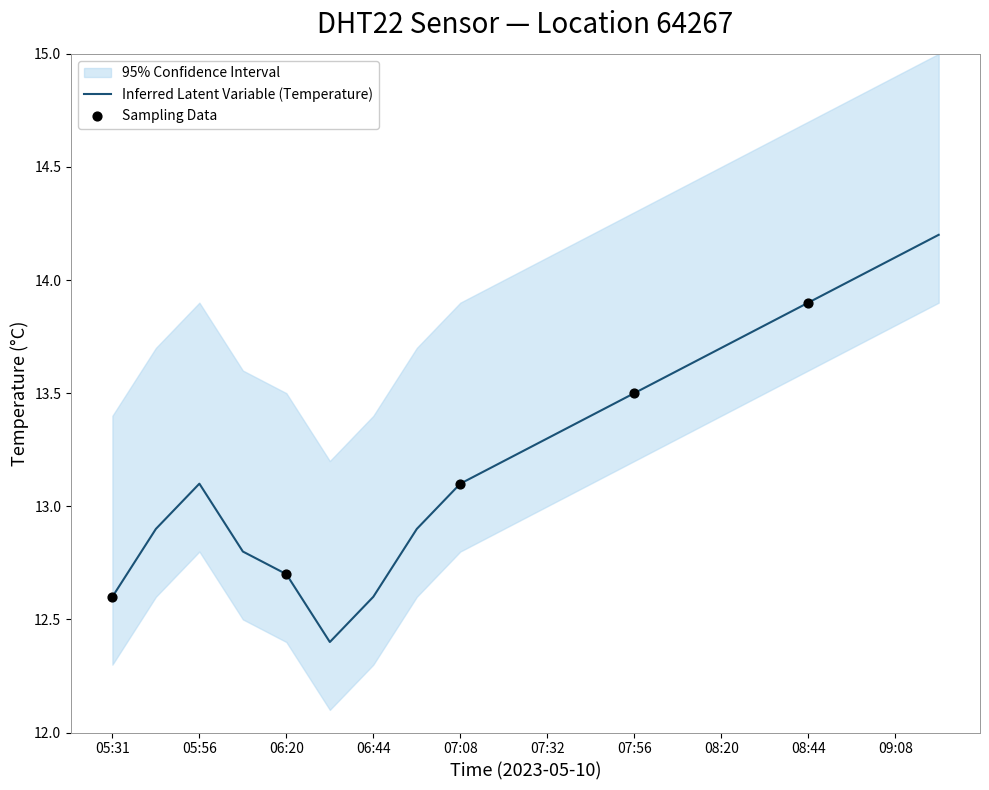

What is the ratio of the value at 08:32 to the value at 09:20?

1.0